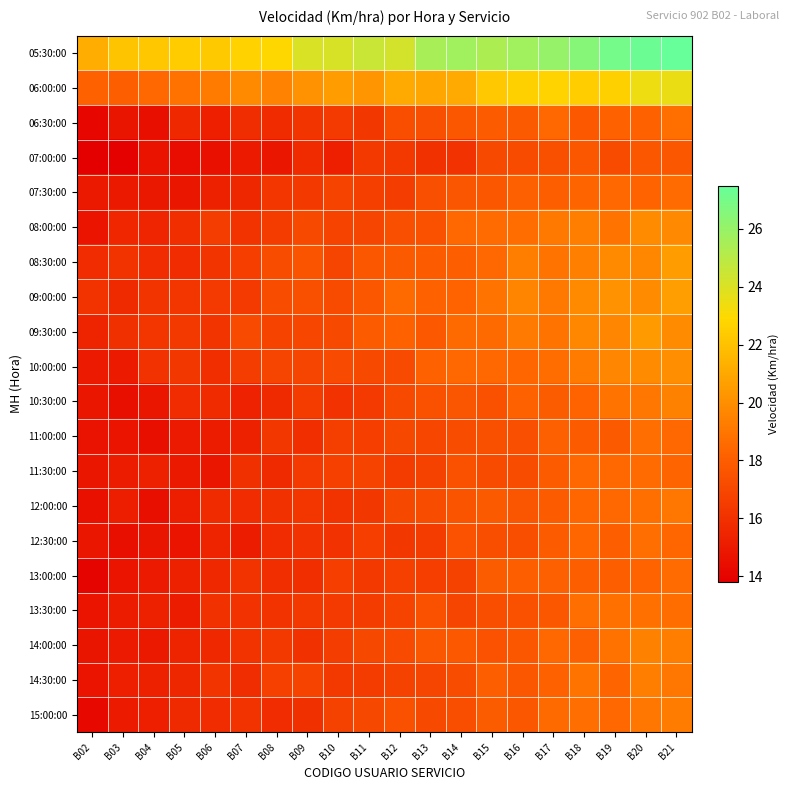

Rank the series at B06 from lowest to highest value.

07:00:00, 11:30:00, 11:00:00, 06:30:00, 07:30:00, 12:30:00, 13:00:00, 14:00:00, 12:00:00, 10:30:00, 15:00:00, 10:00:00, 13:30:00, 09:30:00, 08:30:00, 14:30:00, 09:00:00, 08:00:00, 06:00:00, 05:30:00